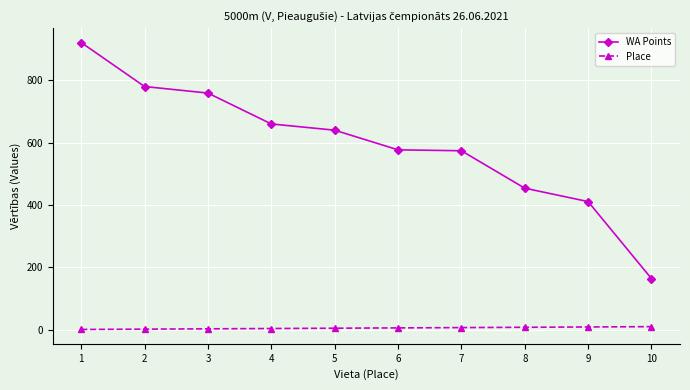

Is this an area chart (filled region under the line)?

No